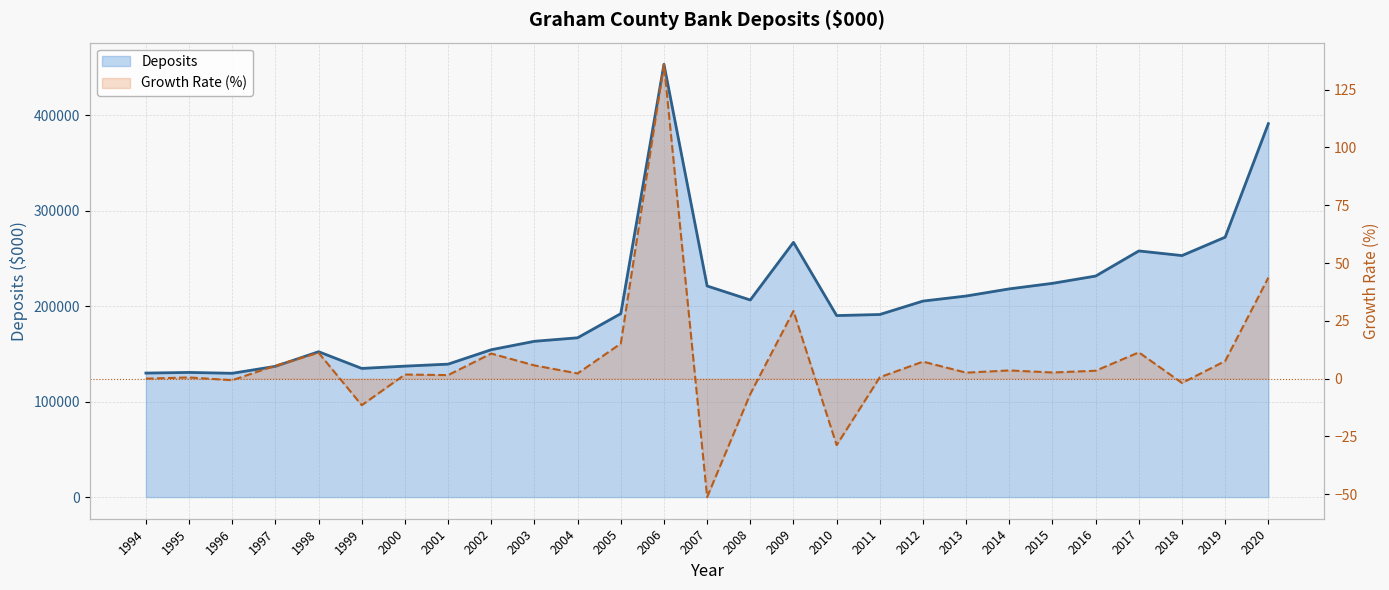

Where is the first local maximum for Growth Rate?

1995